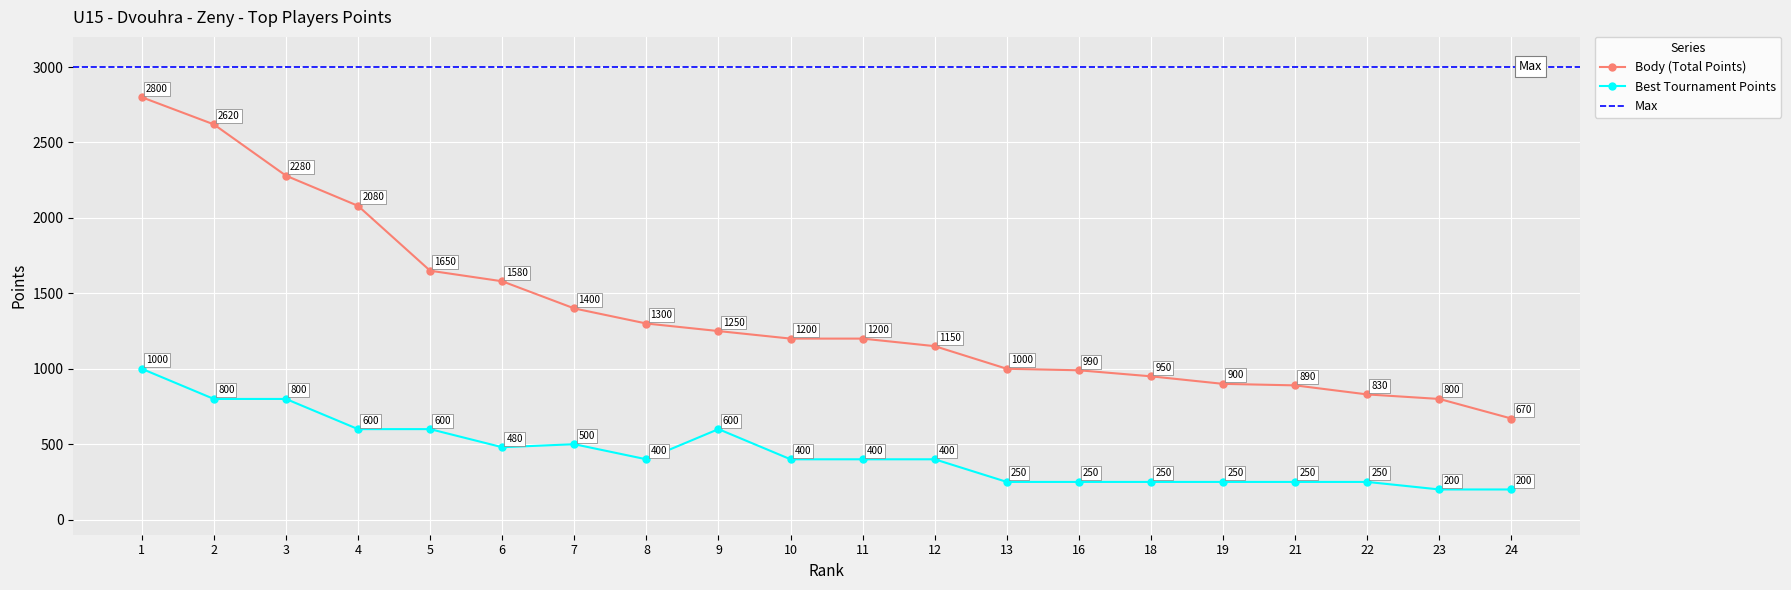

Which series has the largest total across all categories?

Body (Total Points)